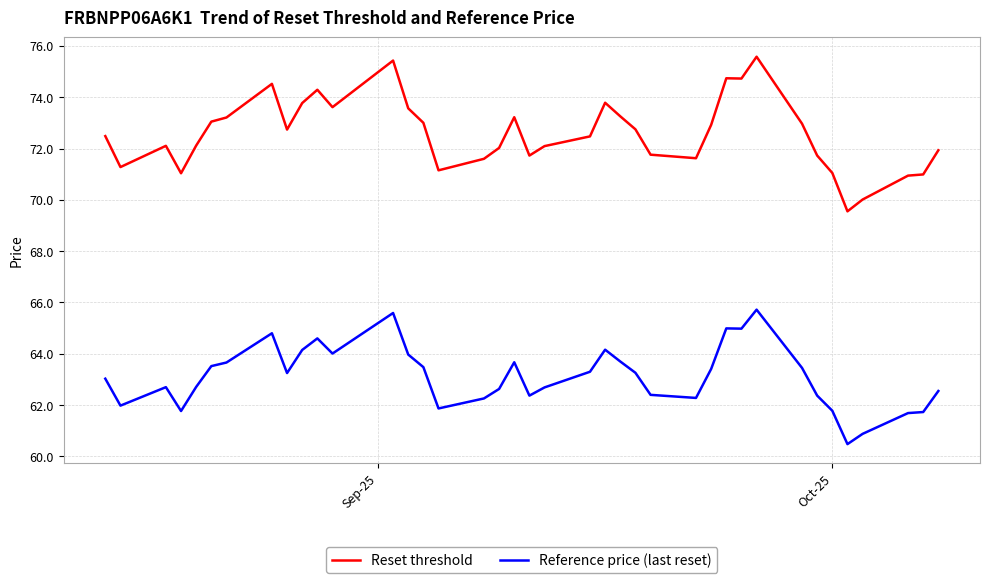

Which series has the widest spread of values?

Reset threshold